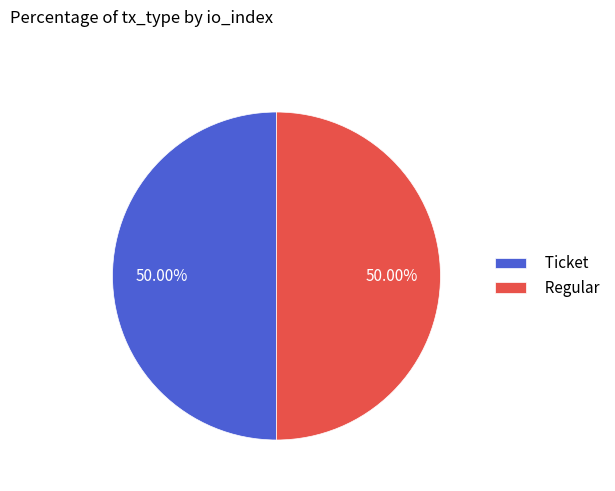

What is the ratio of the value at Ticket to the value at Regular?

1.0